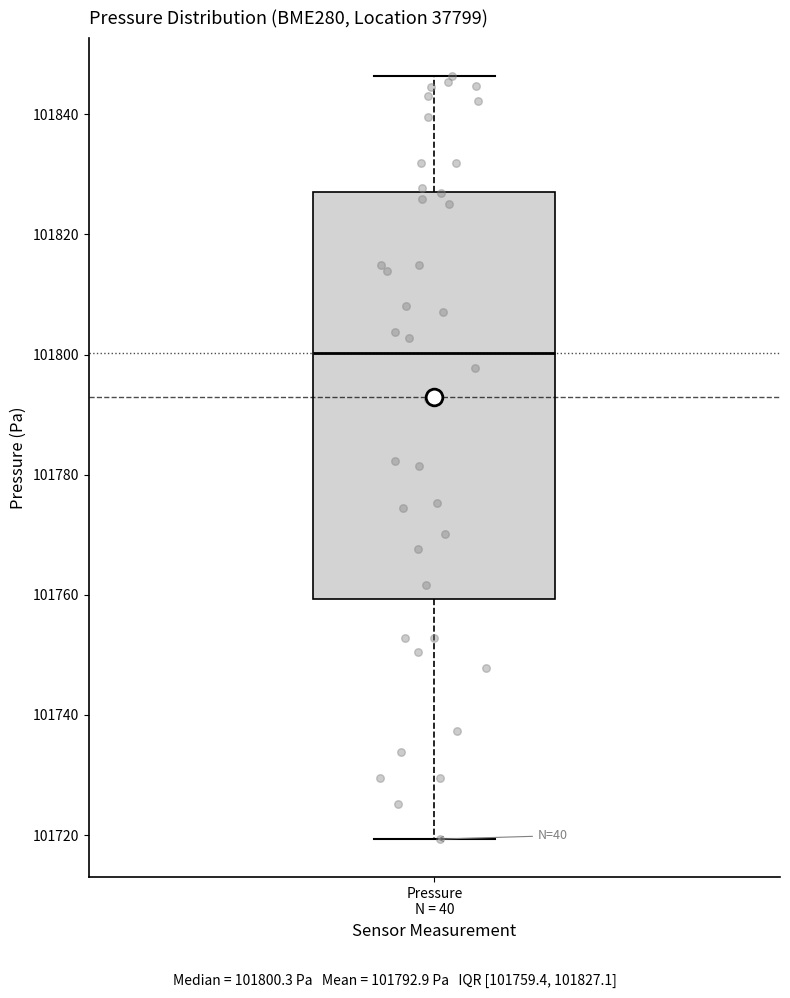

Transcribe this box plot: give where the median line is, the range the box spans, and where the two whiskers end, as read against the y-axis. The values are not printed on the chart, so give them approximately, as read against the axis.

median 101800, box 101760 to 101828, whiskers 101720 to 101846